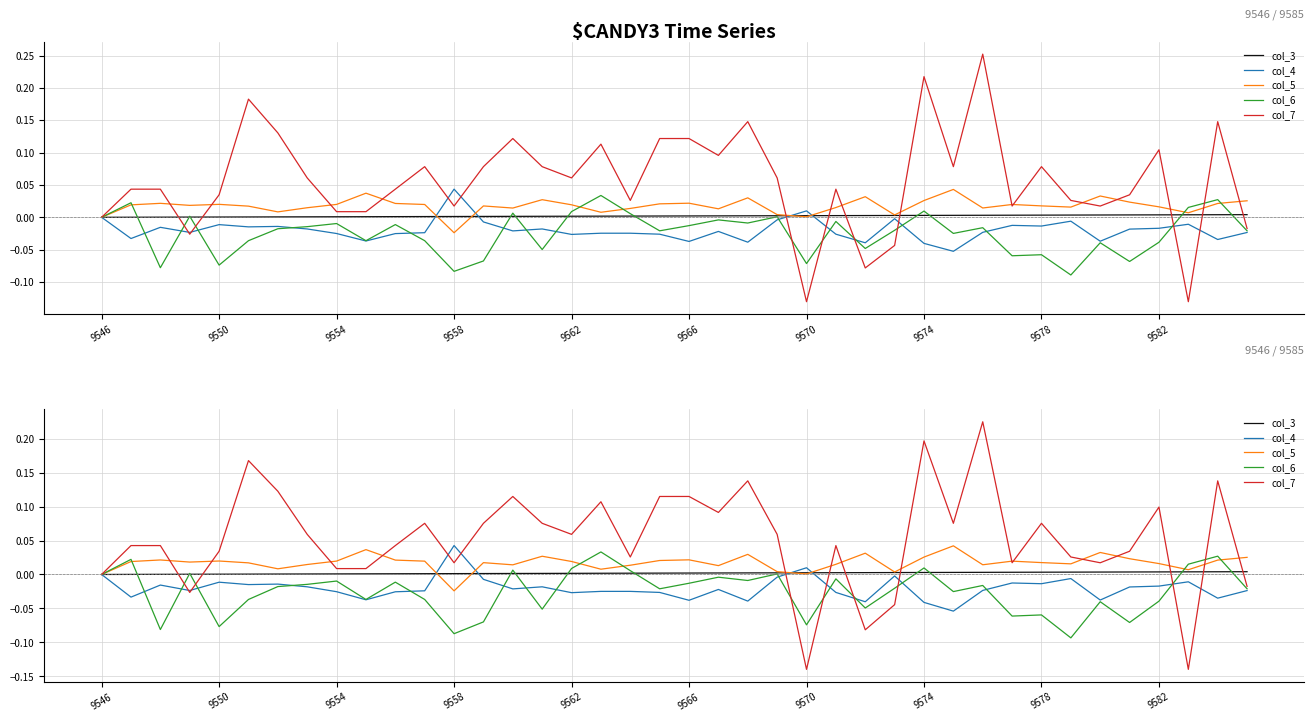

Does the chart display data point markers on the line(s)?

No